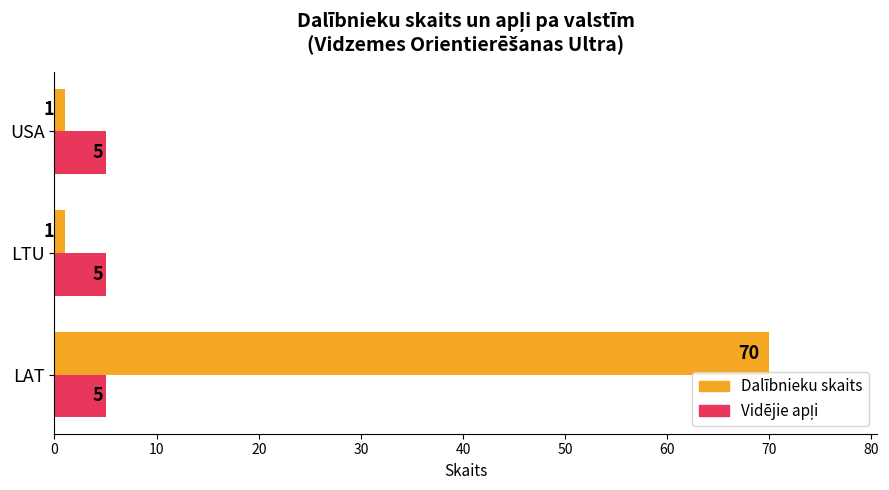

Which series has the widest spread of values?

Dalībnieku skaits